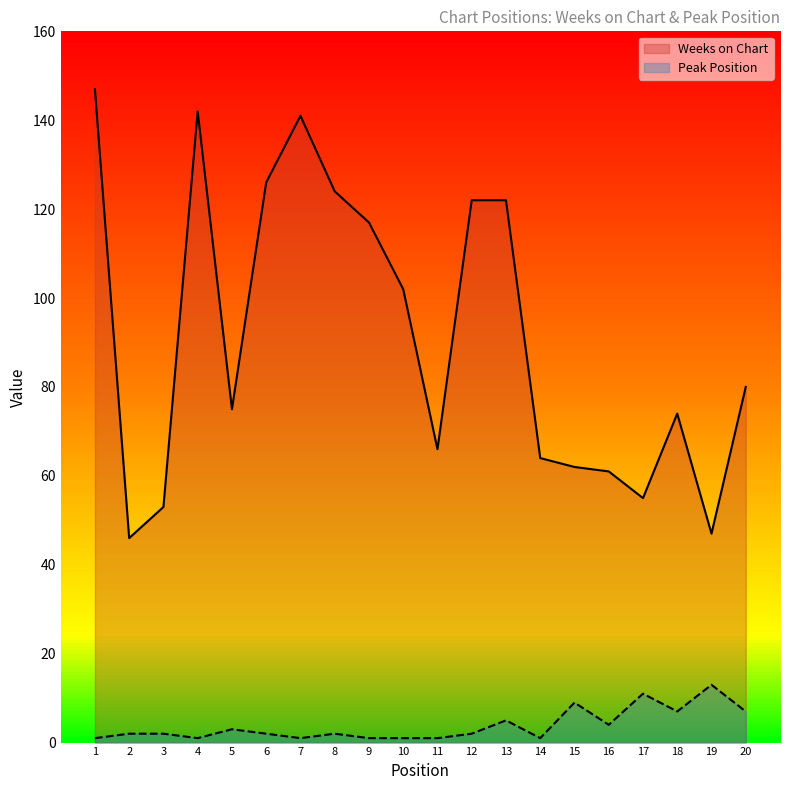

Is the value of Peak Position at 20 greater than the value of Weeks on Chart at 17?

No